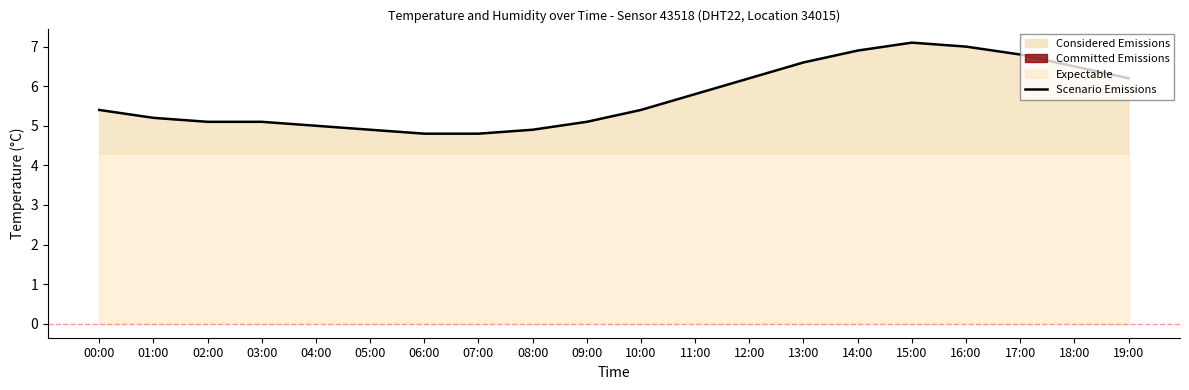

What is the sum of all values?

114.8